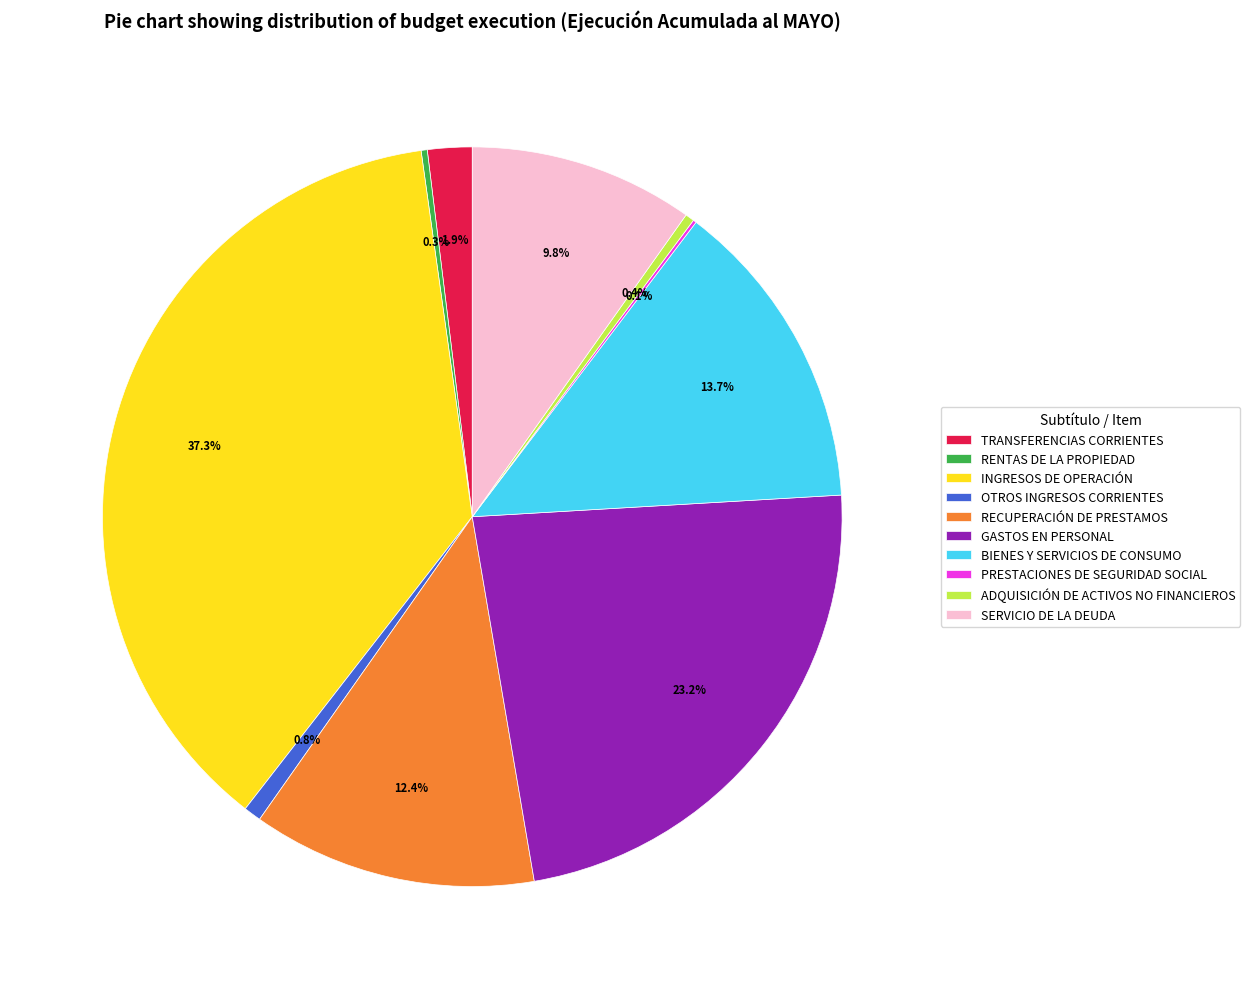

To the nearest percent, what is the difference between the largest and smallest slice percentages?

37%